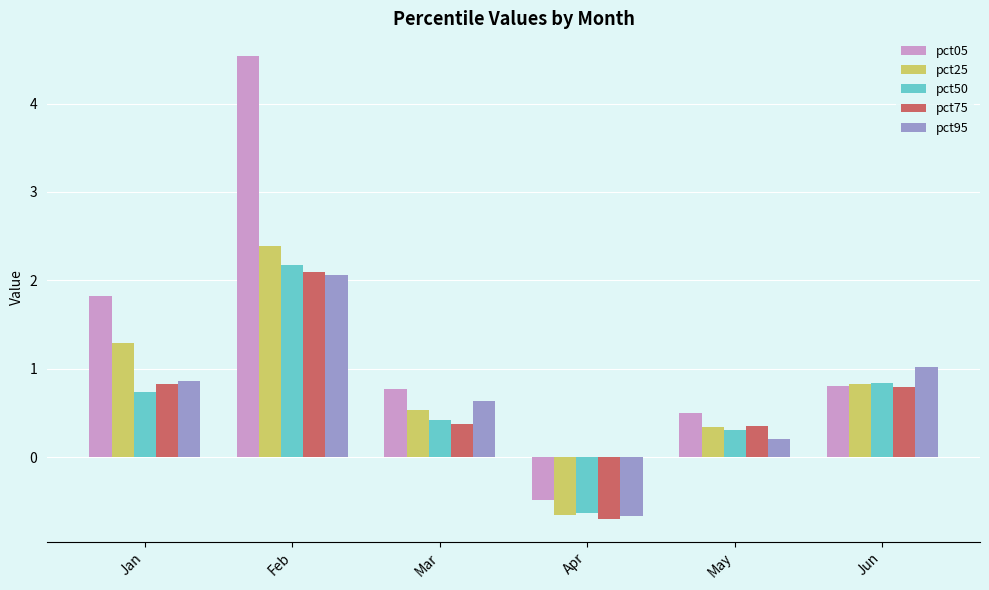

What is the sum of all pct95 values?

4.1